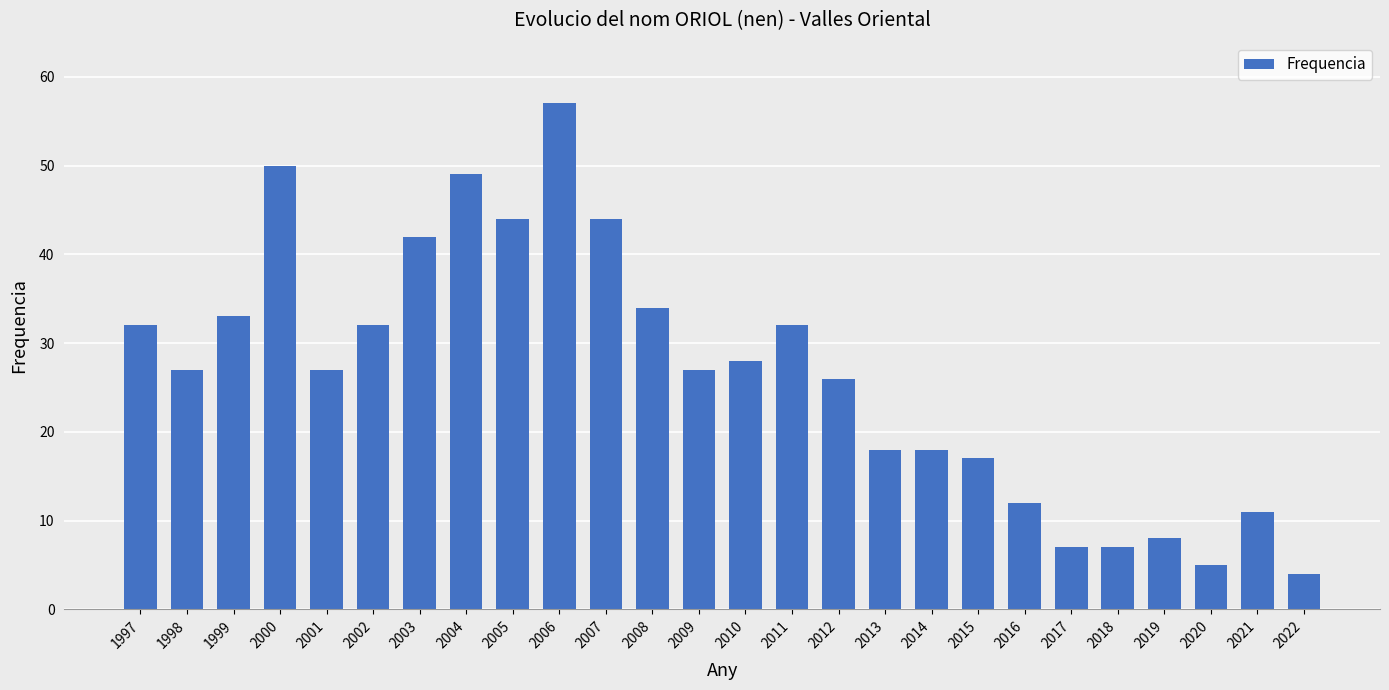

Read the value at 2007, to the nearest 5.

45